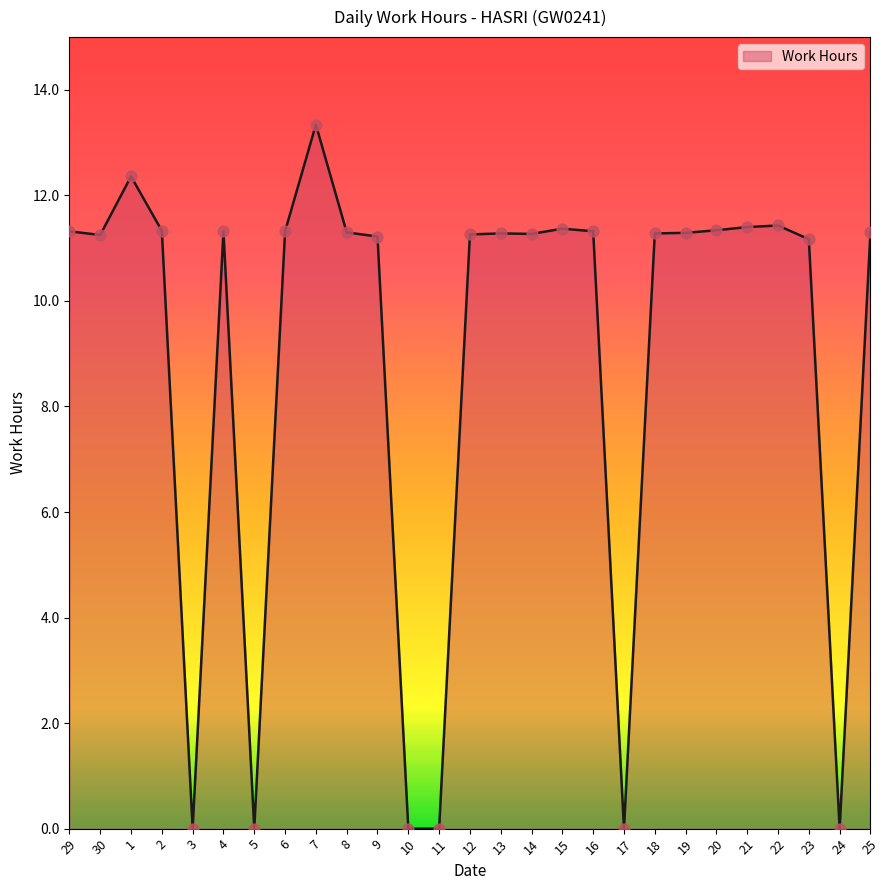

Which has a higher value, 18 or 24?

18